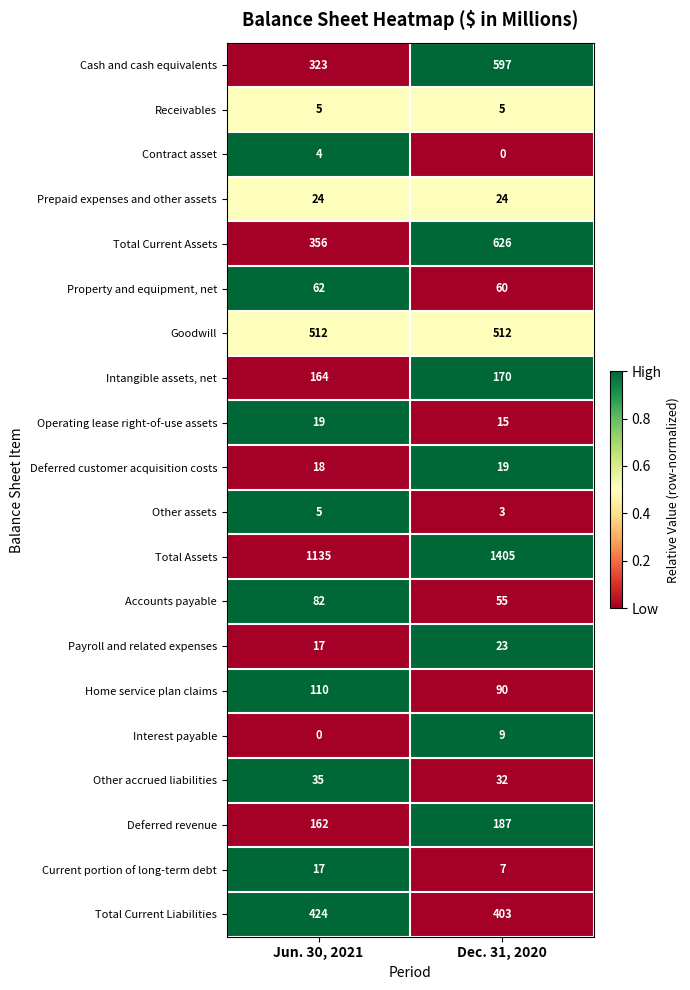

What is the approximate value of Accounts payable at Dec. 31, 2020, to the nearest 5?

55